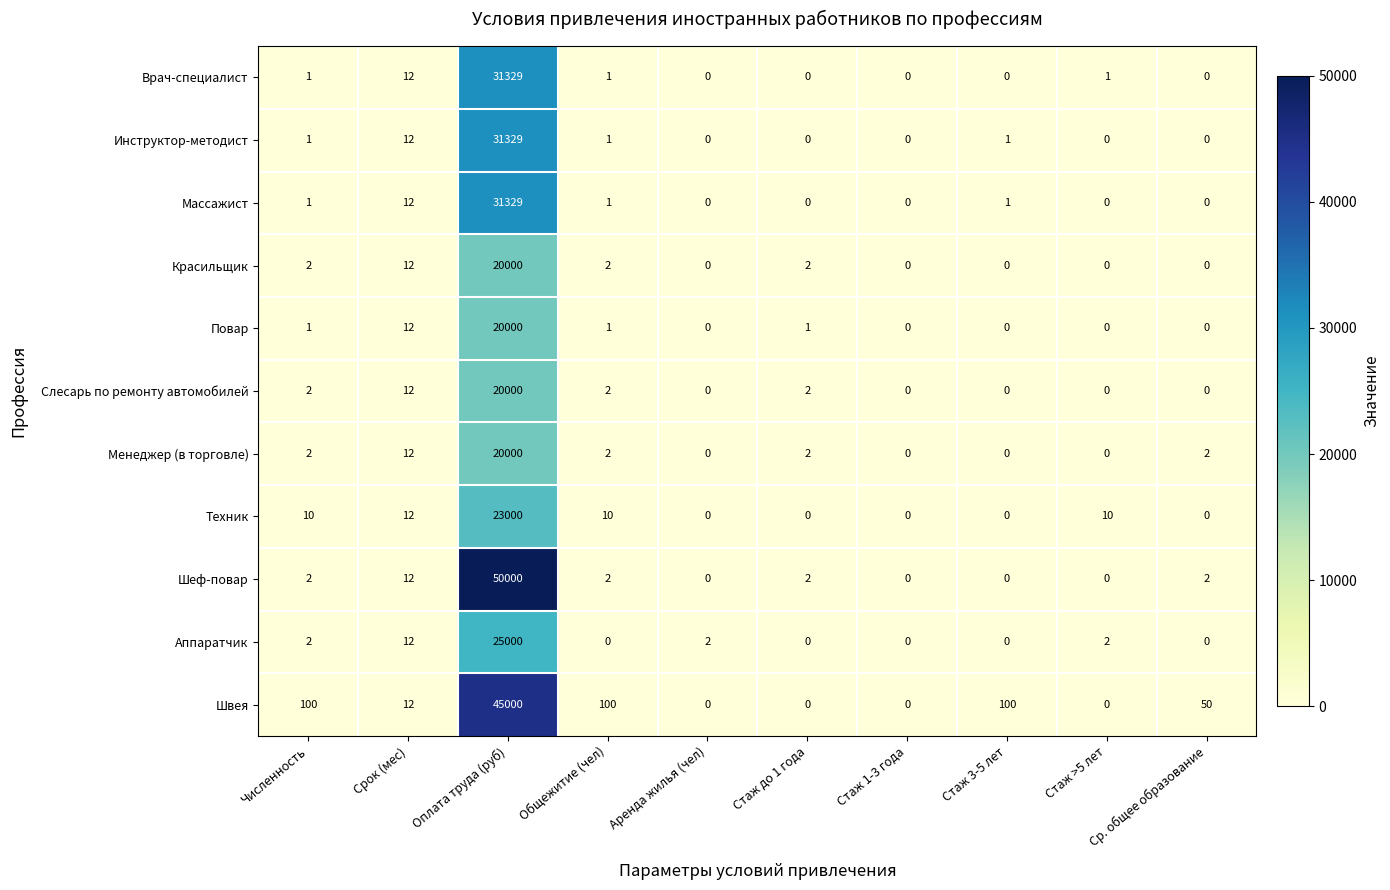

What is the spread (max minus min) of values at Ср. общее образование?

50